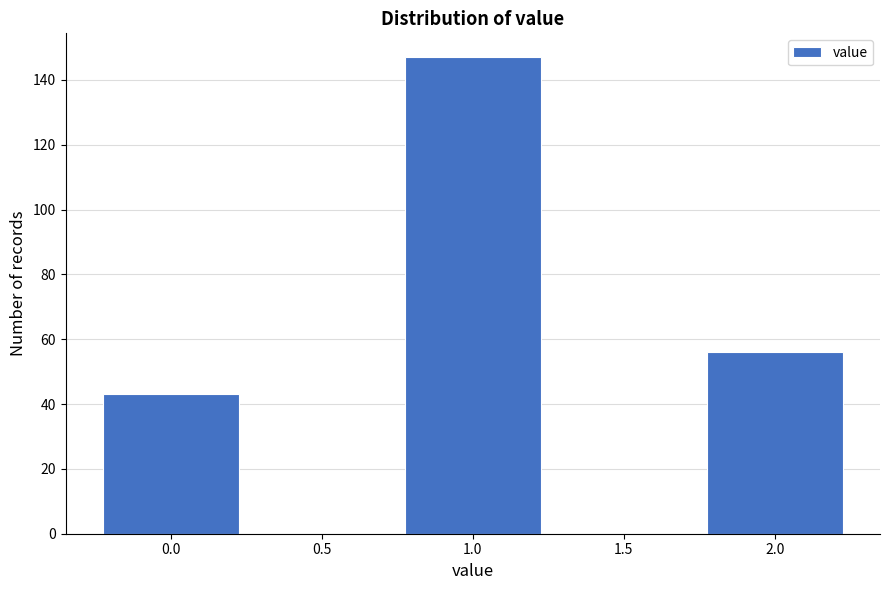

Reading left to right, what are all the values shown in this chart?

0.0=43	0.5=0	1.0=147	1.5=0	2.0=56